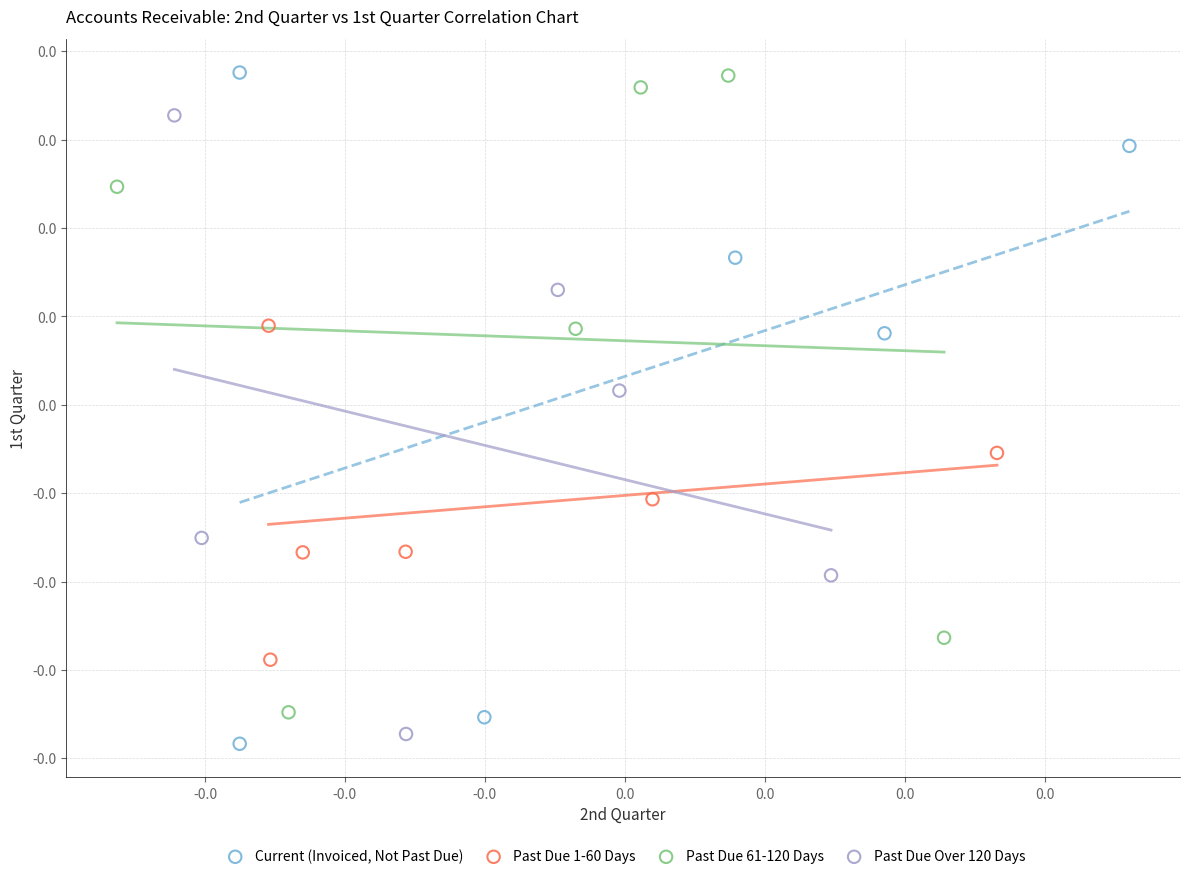

Which series has the largest Y range (max minus min)?

Current (Invoiced, Not Past Due)